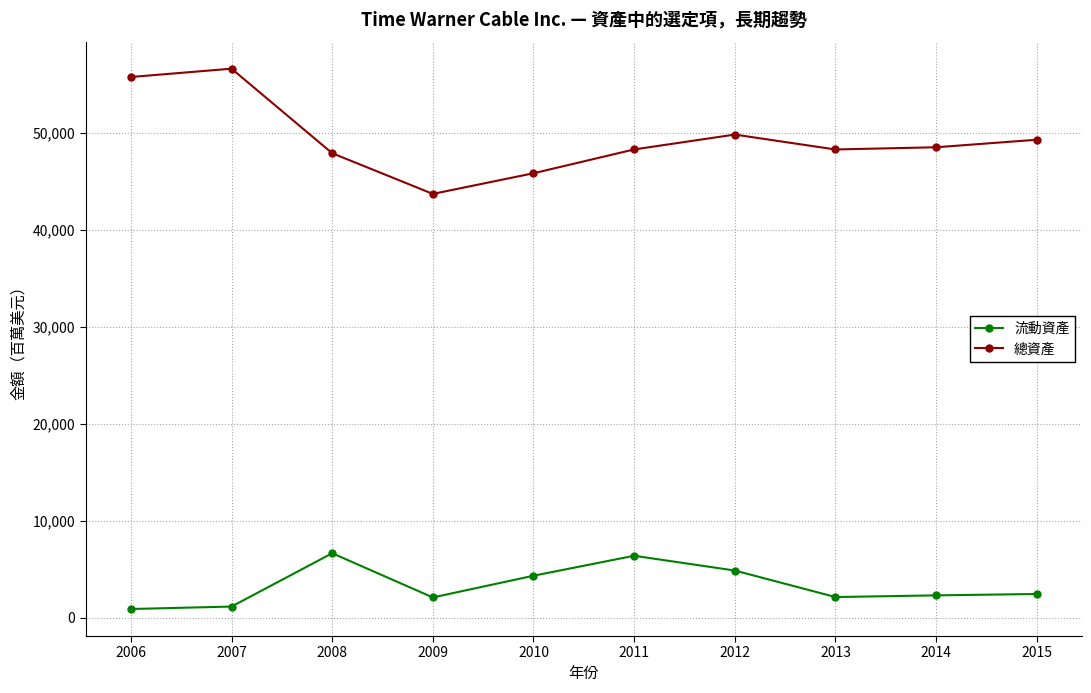

Which series has the largest range (max minus min)?

總資產